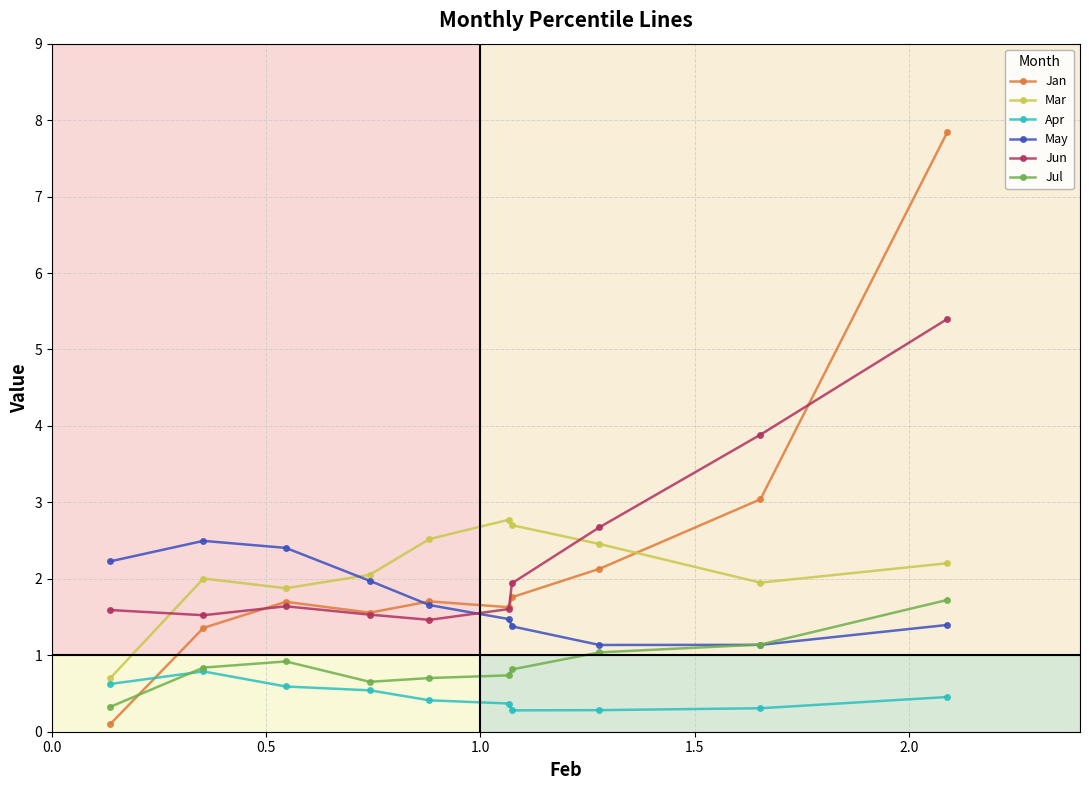

How many lines are shown in the chart?

6